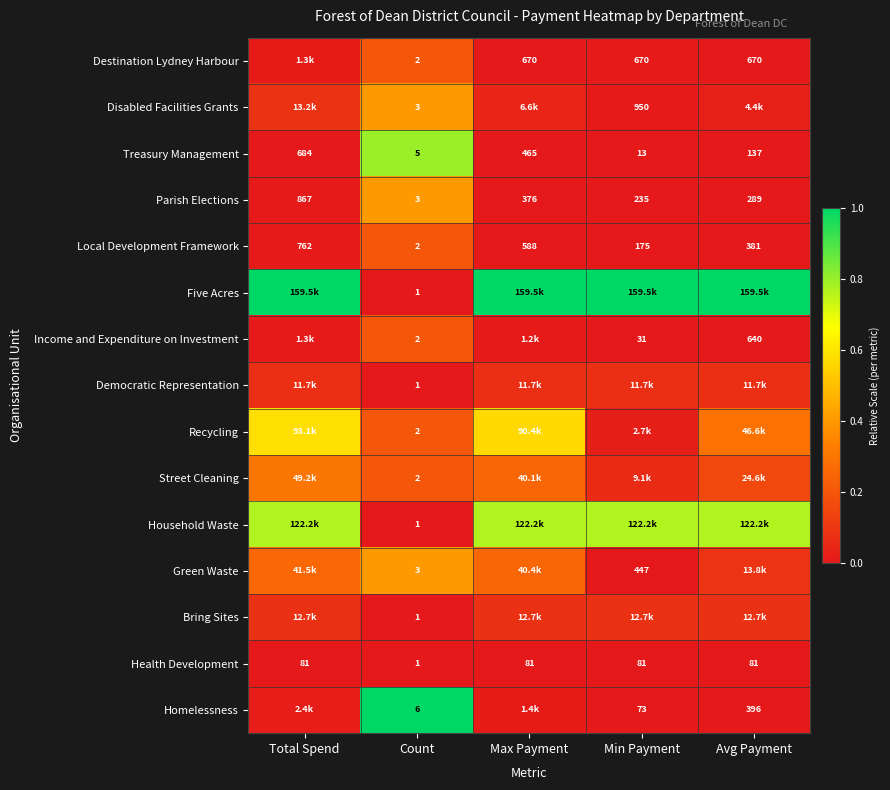

Rank the categories by Democratic Representation value from lowest to highest.

Count, Total Spend, Max Payment, Avg Payment, Min Payment